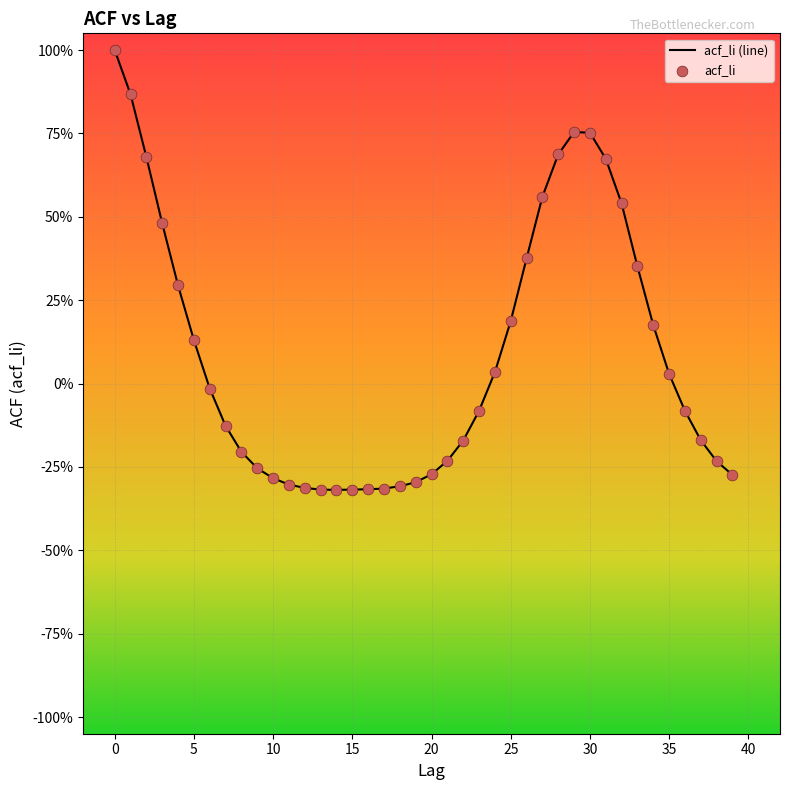

Does the chart have visible grid lines?

Yes